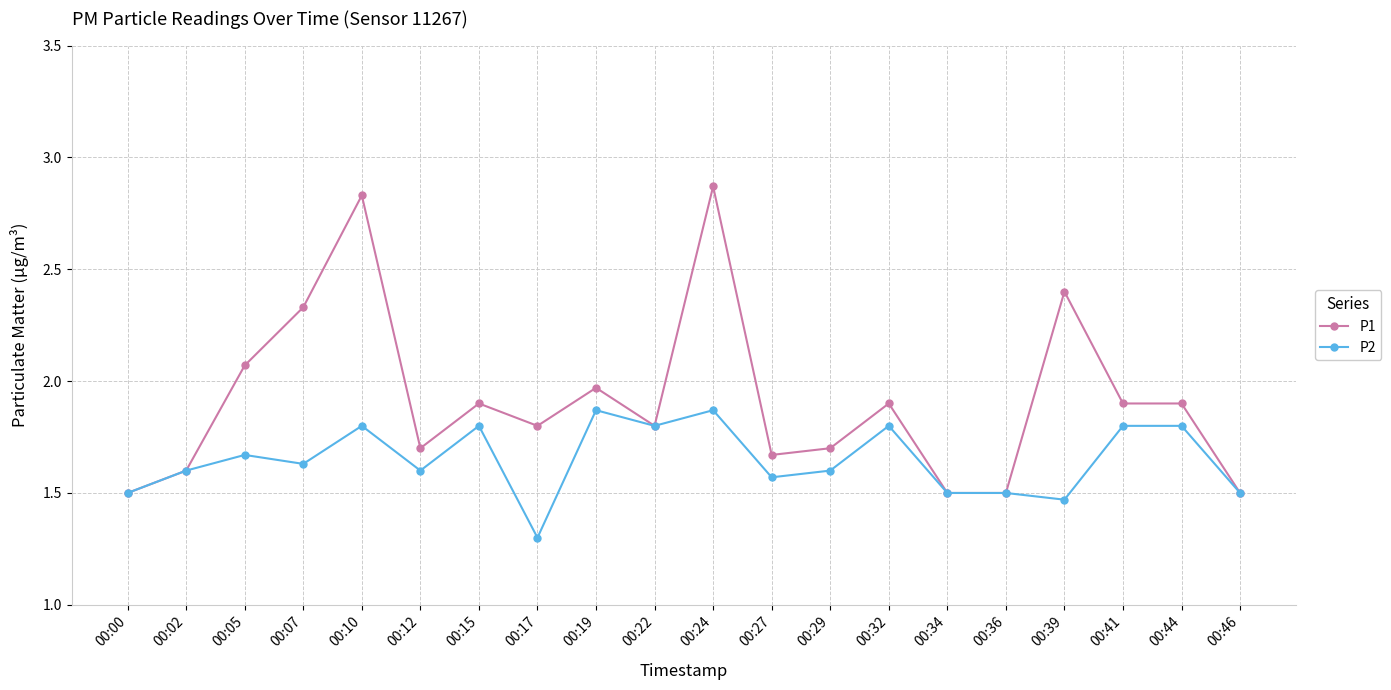

At 00:44, list the series in order from largest to smallest.

P1, P2